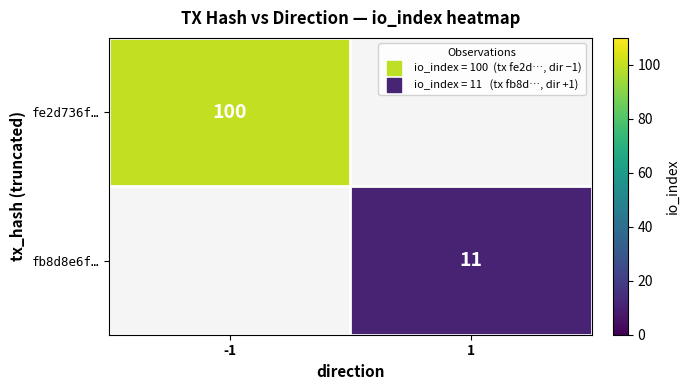

At which category does the chart reach its peak across all series?

-1